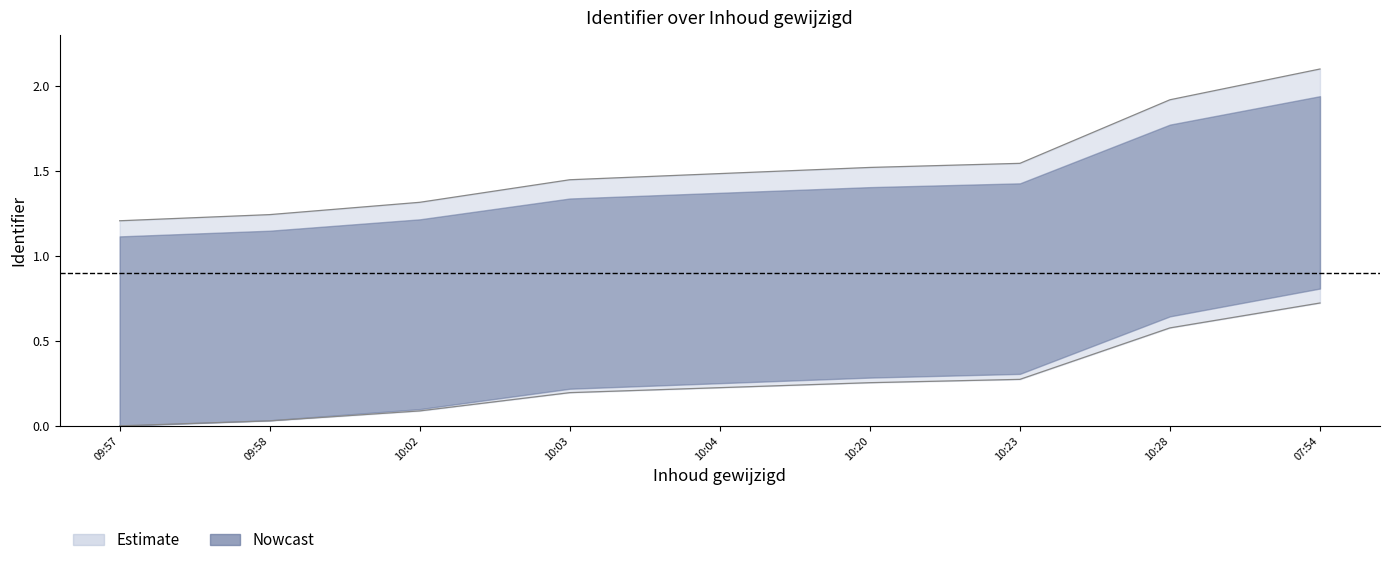

What is the label of the 9th point from the right?

09:57